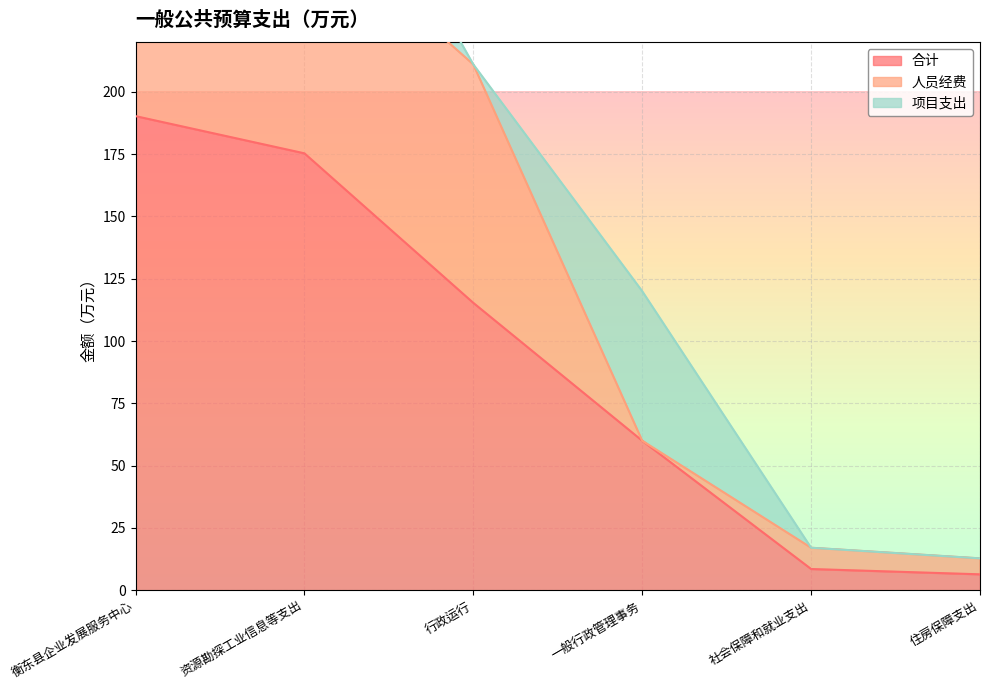

What value does the 合计 series have at 住房保障支出?

6.4